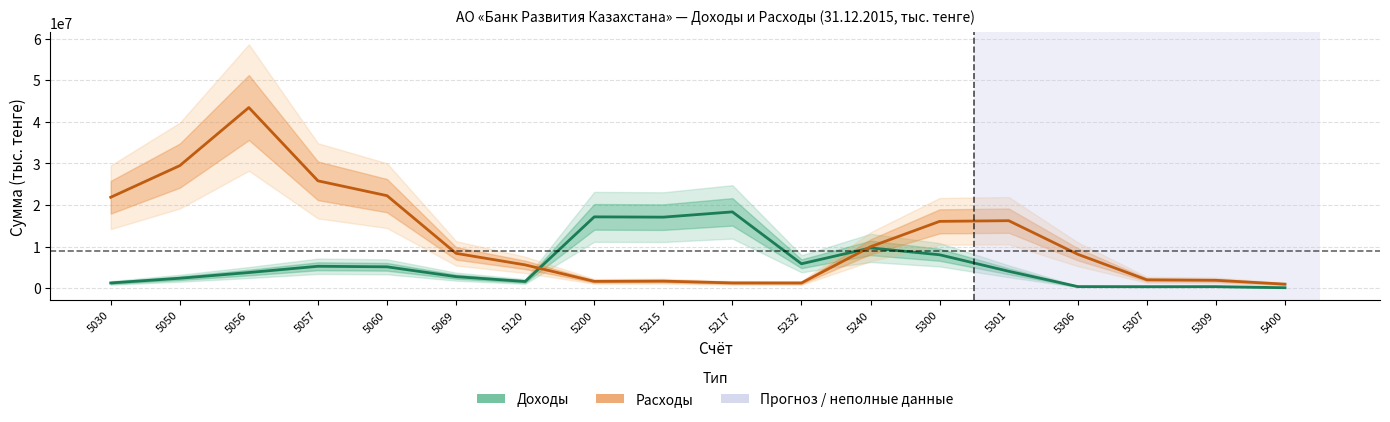

What is the difference between the second highest and minimum values in the Доходы series?

17028892.3